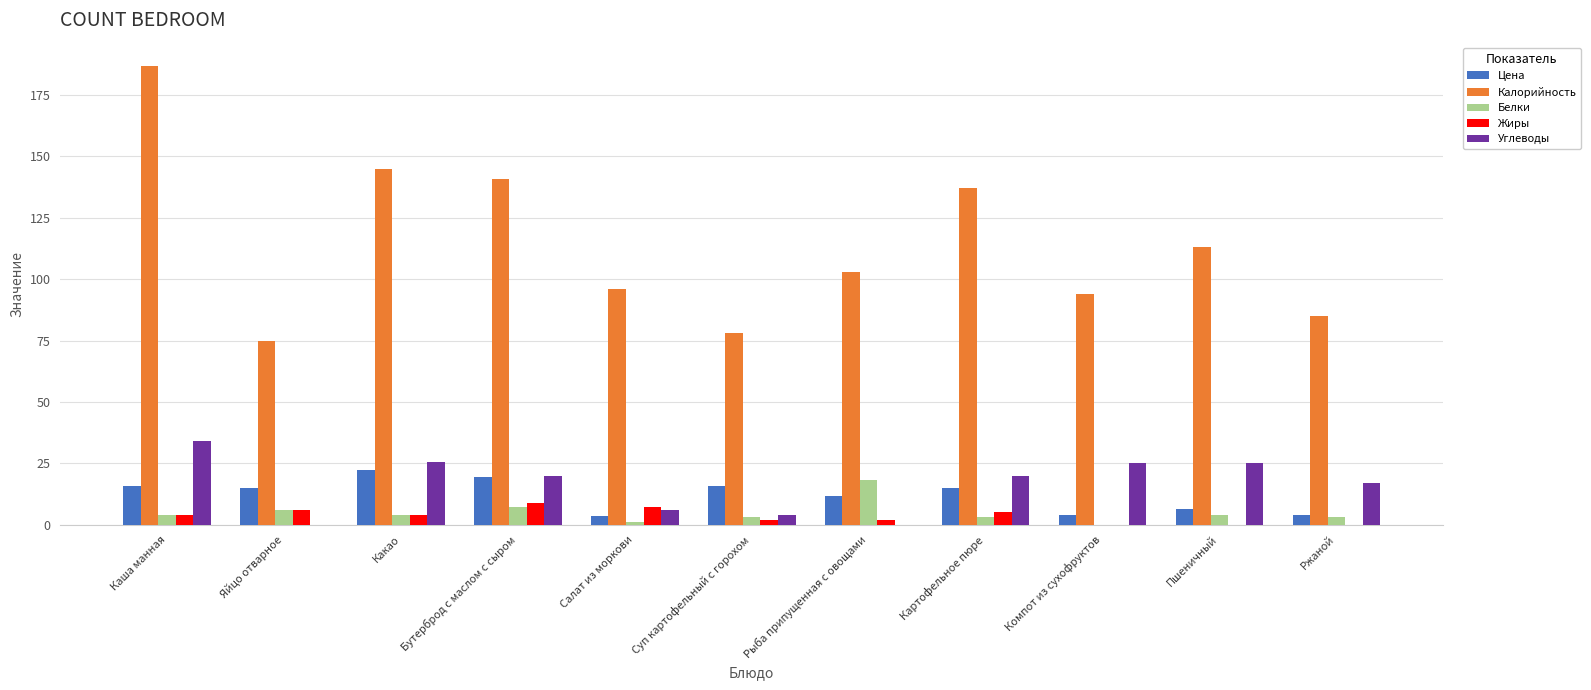

Is it true that Калорийность equals 88.0 at Картофельное пюре?

False